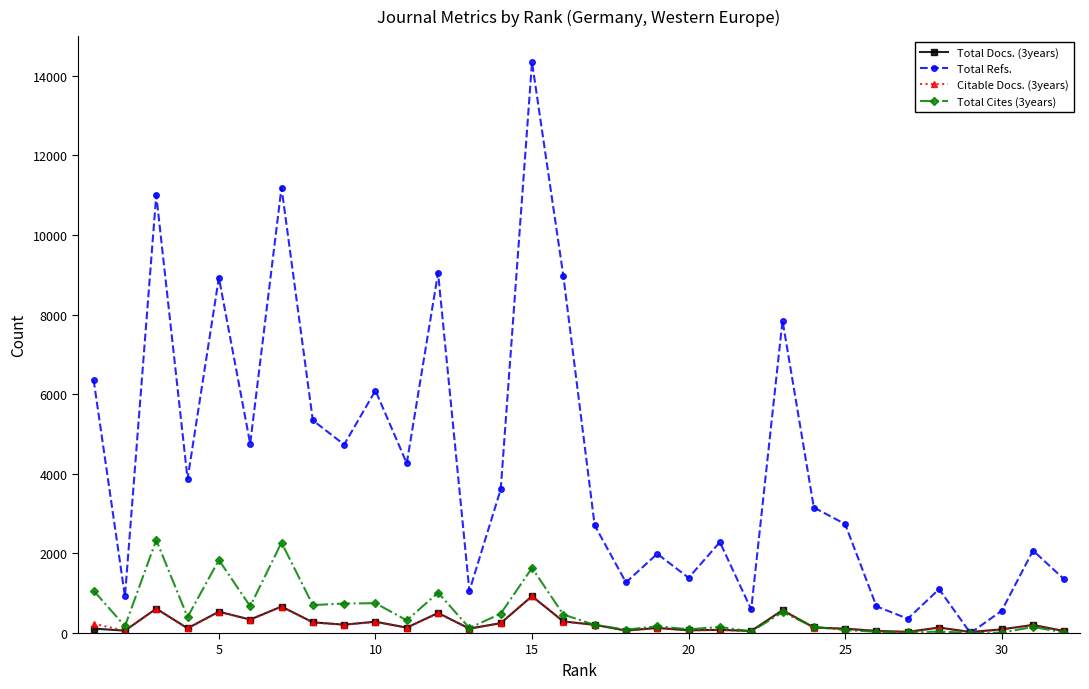

Which series has the largest range (max minus min)?

Total Refs.